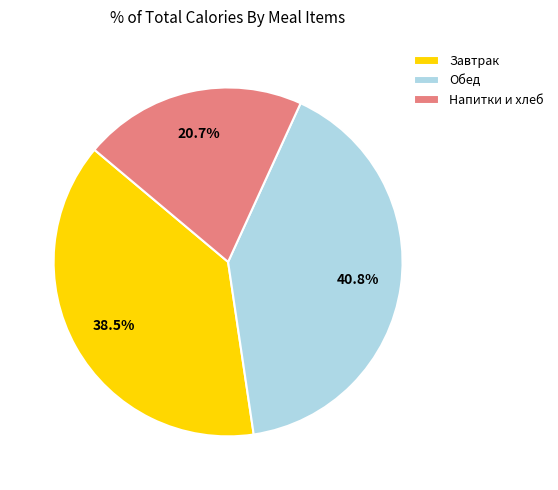

Is there any slice that represents more than half of the pie?

No